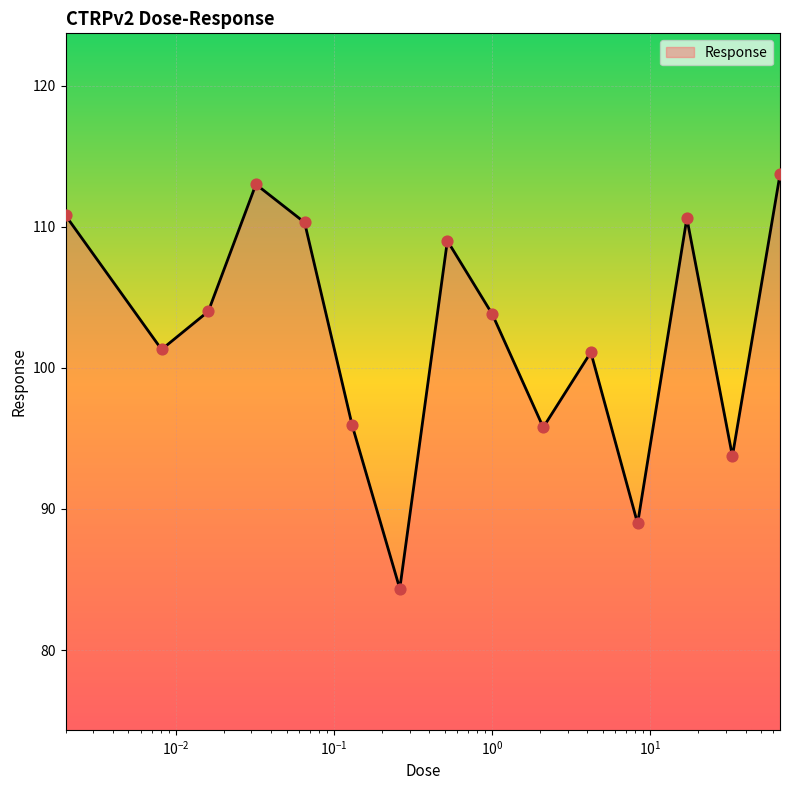

What is the greatest value displayed?

113.7